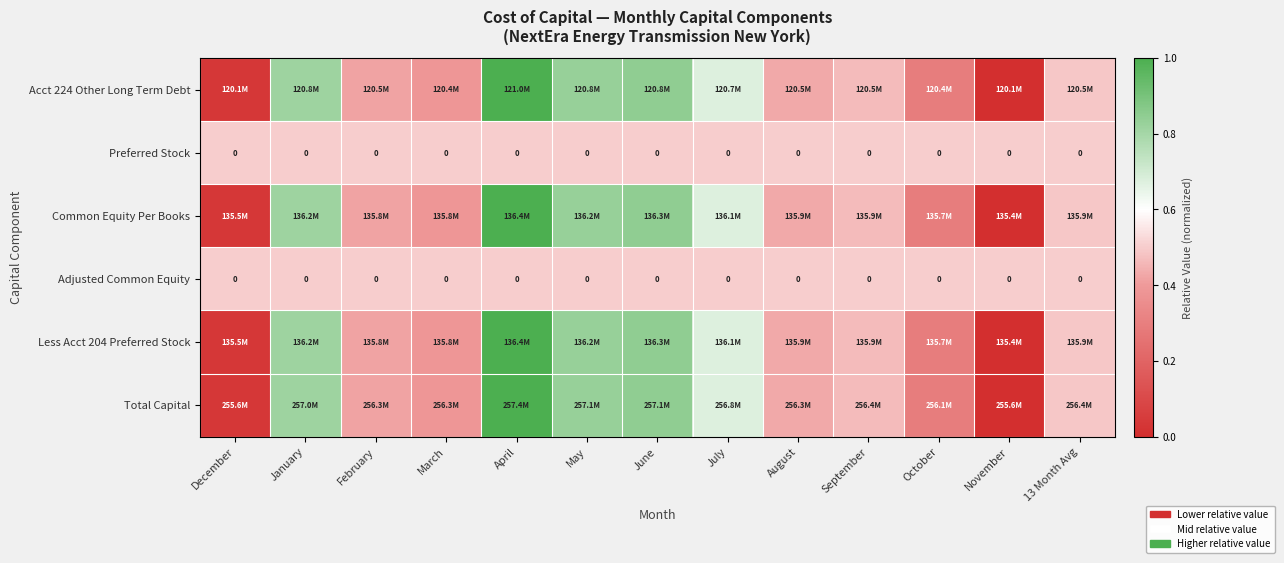

Is the value of Common Equity Per Books at December greater than the value of Less Acct 204 Preferred Stock at 13 Month Avg?

No